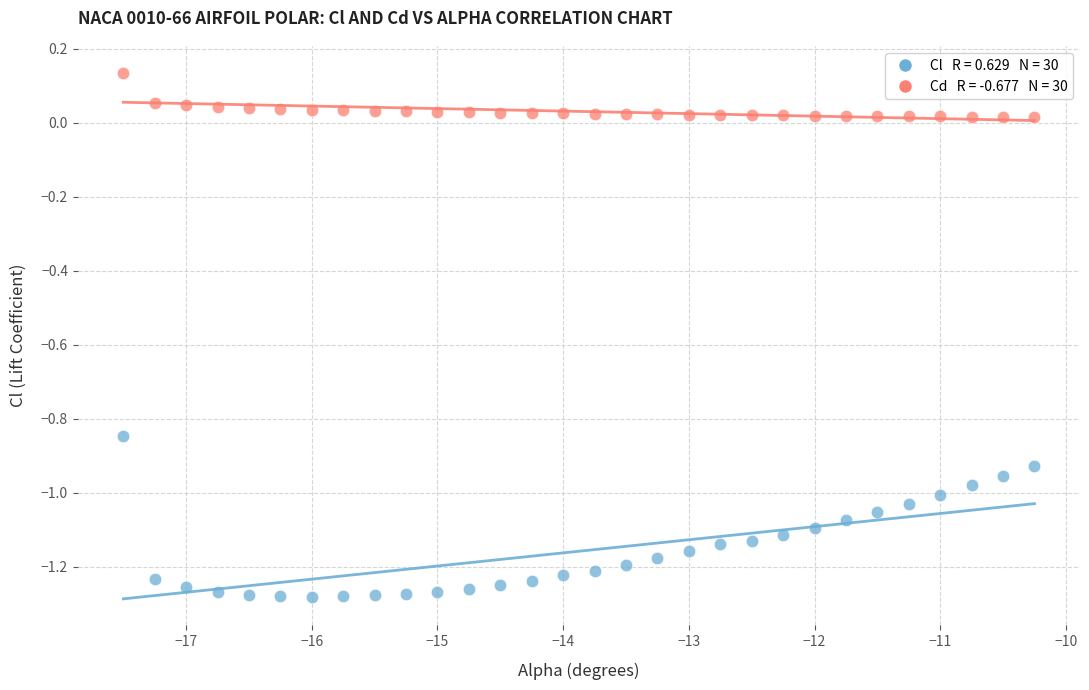

Across all data points, what is the range of X values (max minus min)?

7.2